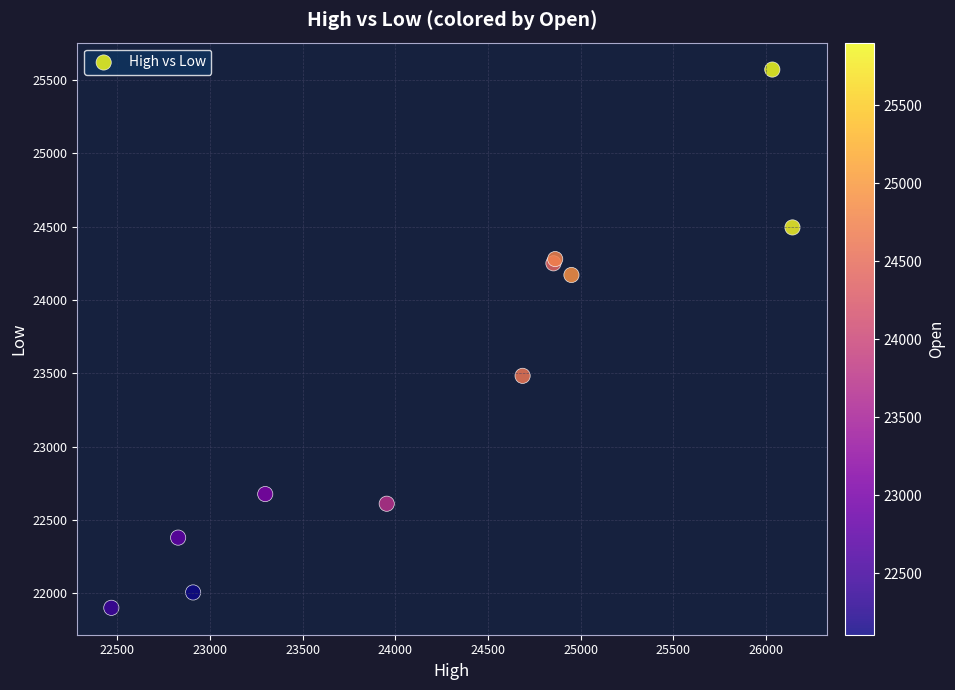

What Y value in the scatter plot is closest to 23736?

23482.7